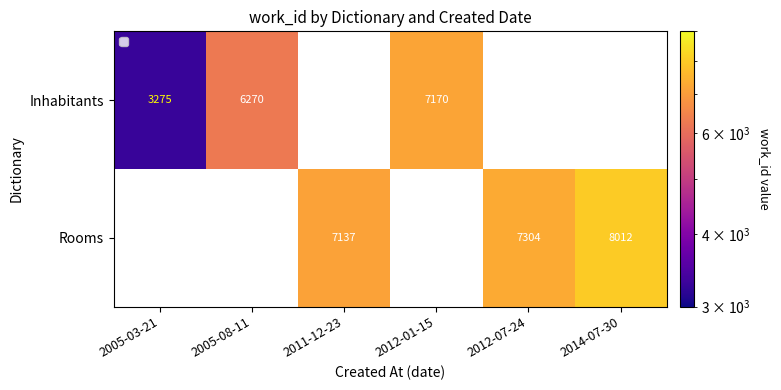

Is it true that Rooms equals 7304 at 2012-07-24?

True